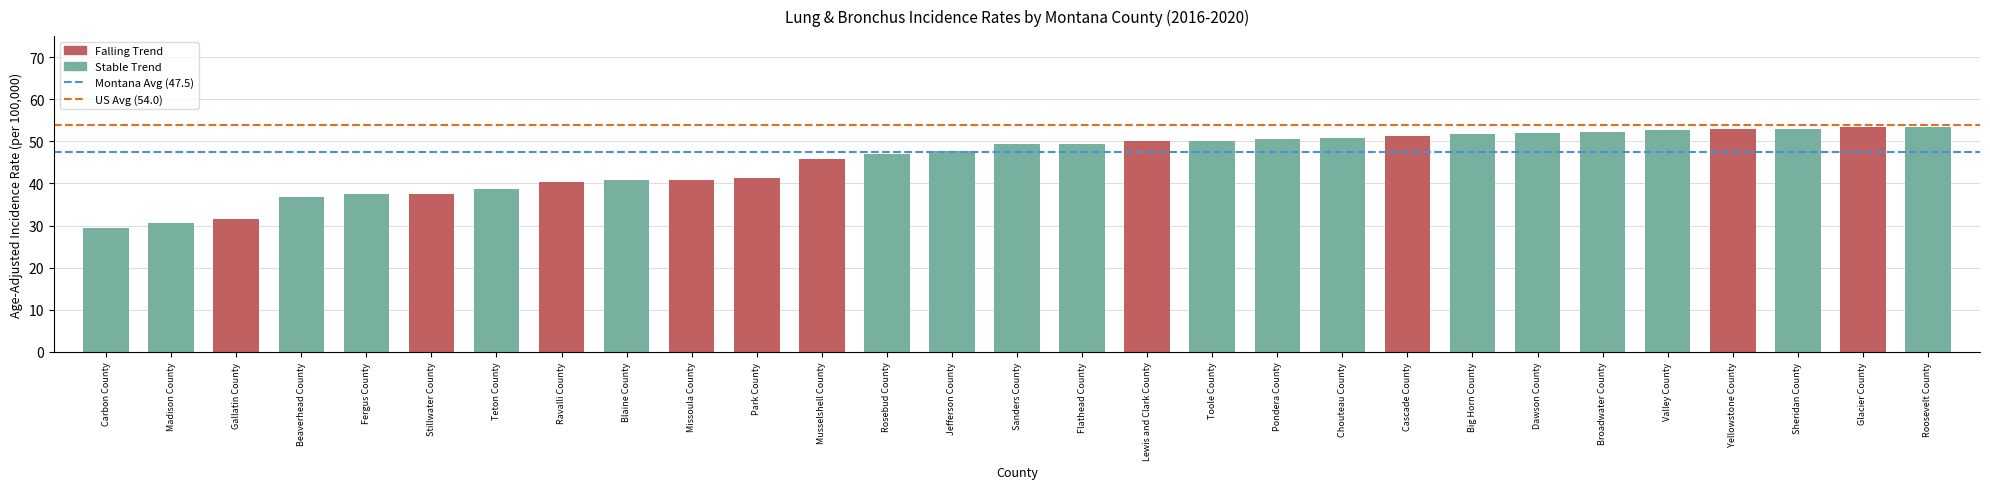

What is the smallest value displayed?

29.5